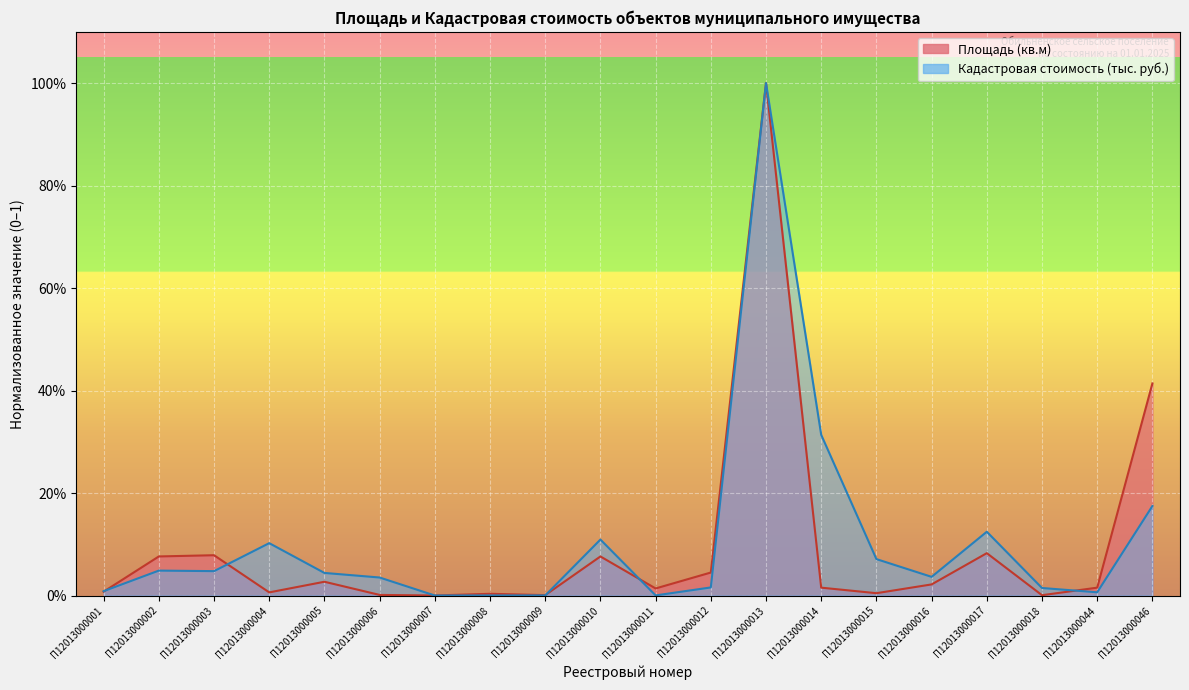

Which series changed the most between П12013000013 and П12013000044?

Кадастровая стоимость (тыс. руб.)